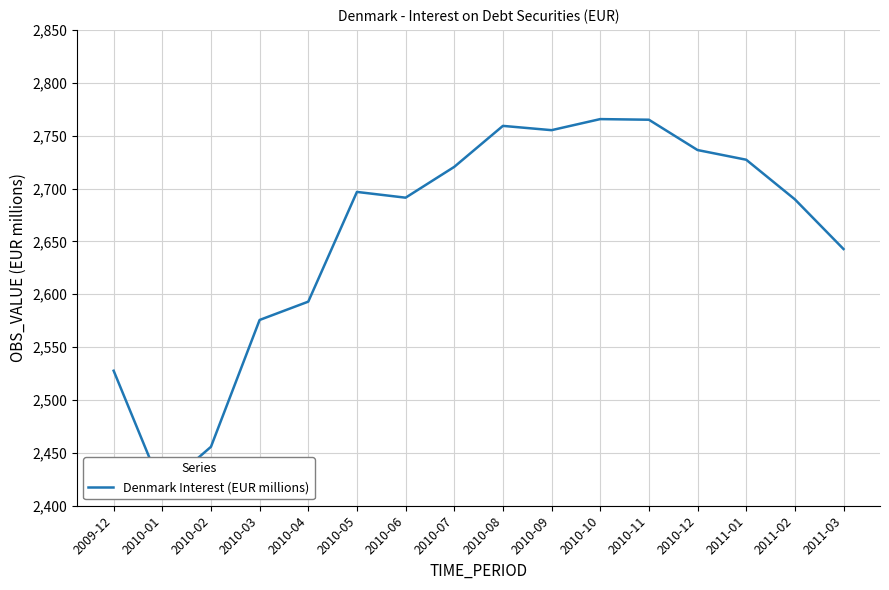

Reading left to right, what are all the values shown in this chart?

2527.7	2415.8	2455.8	2575.7	2593.0	2696.8	2691.3	2720.5	2759.2	2755.2	2765.6	2765.1	2736.4	2727.2	2689.8	2642.8